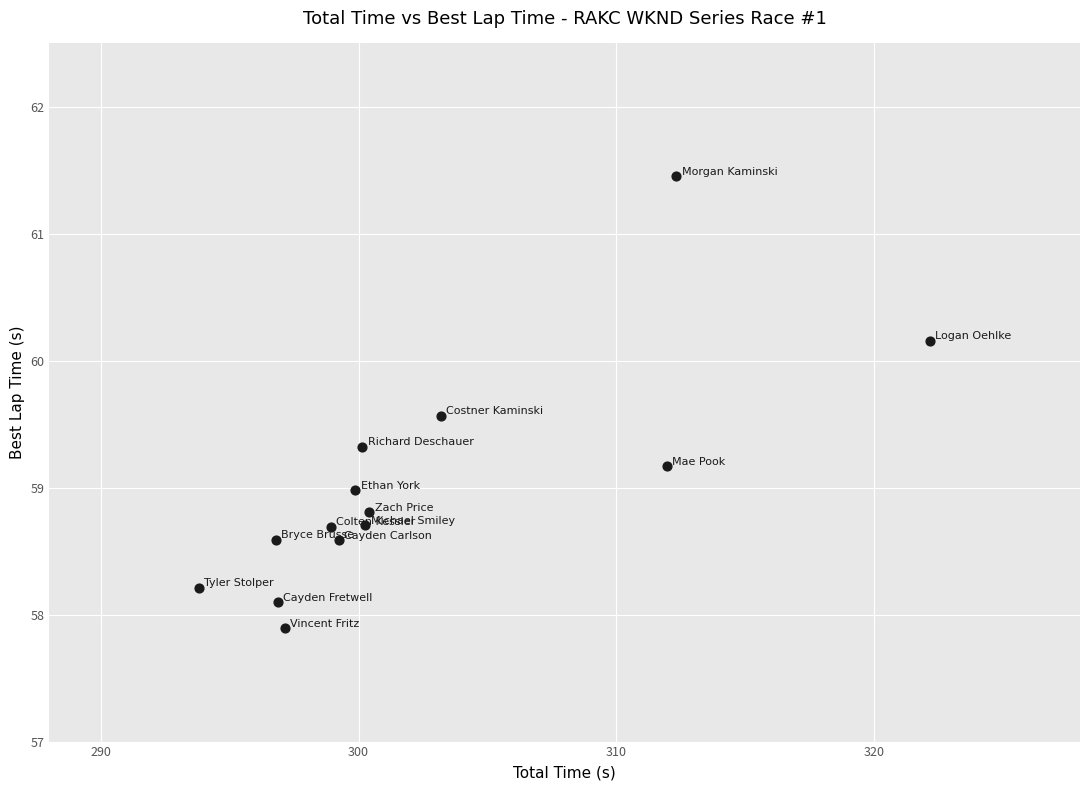

What is the range of Y values (max minus min)?

3.6